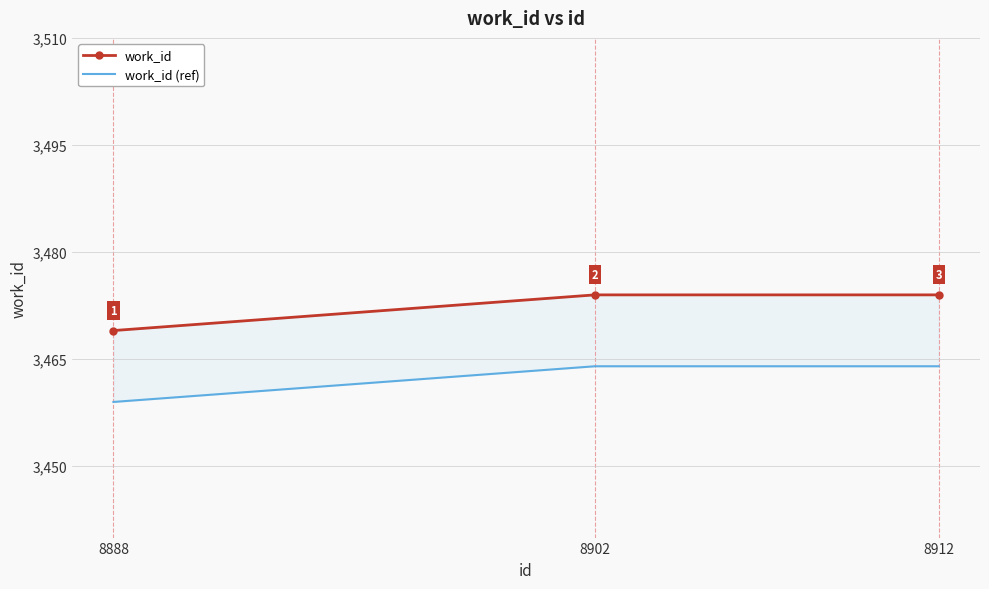

What is the highest value of the work_id series?

3474